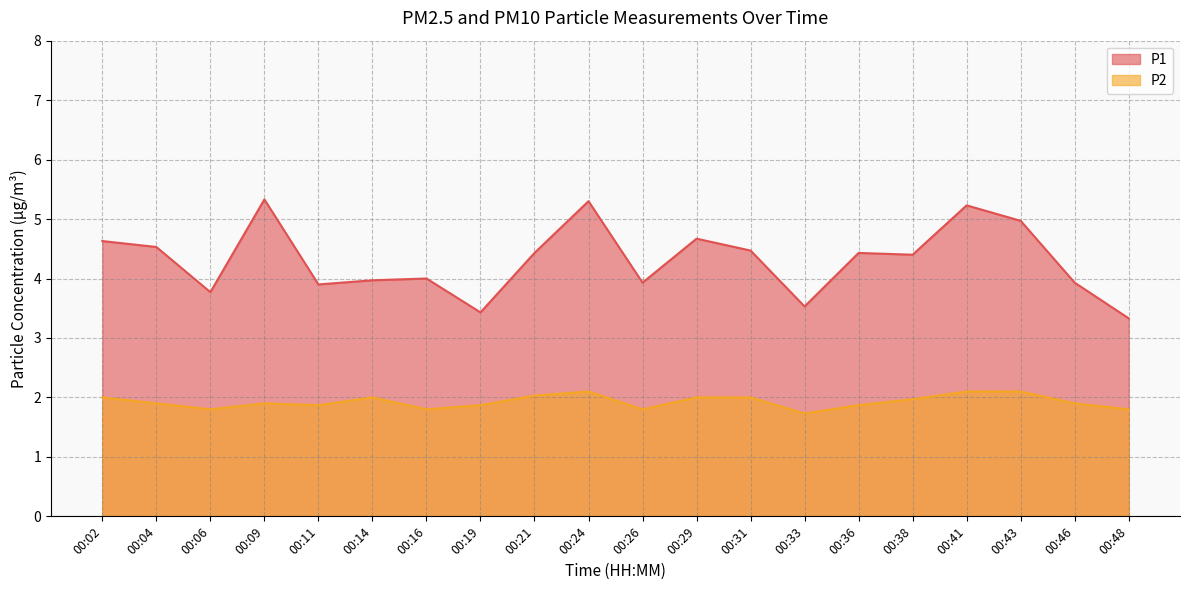

True or false: P2 has a value of 3.2 at 00:21.

False